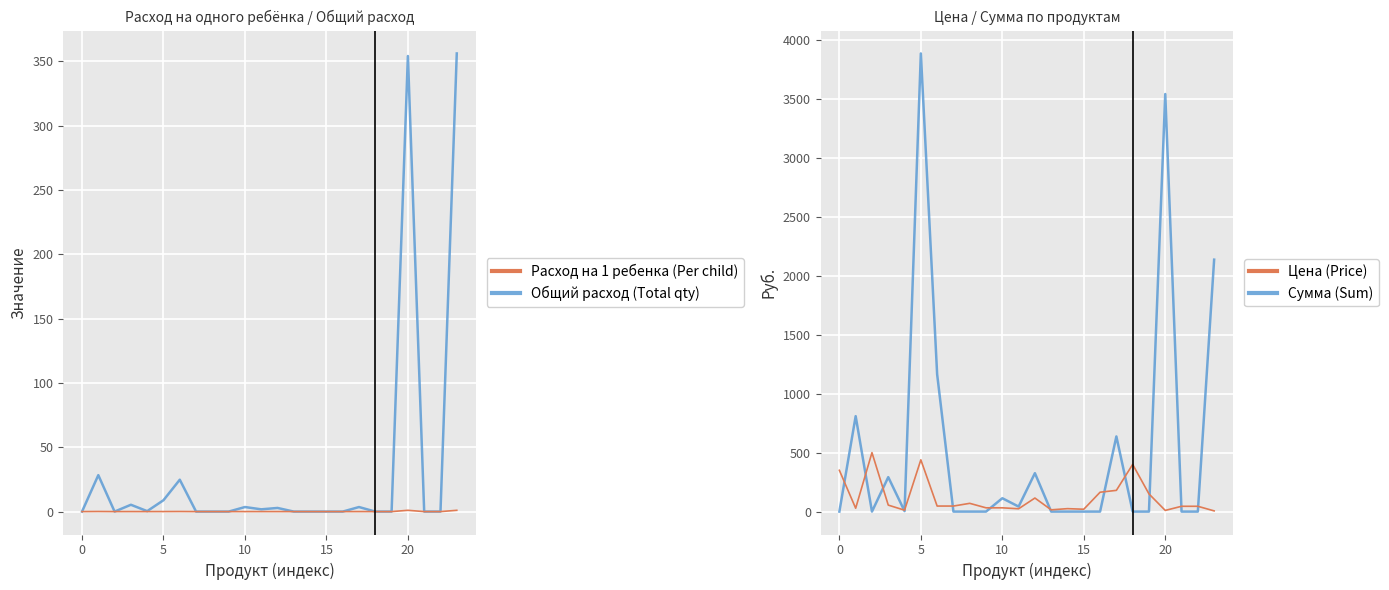

Which series has the largest range (max minus min)?

Сумма (Sum)